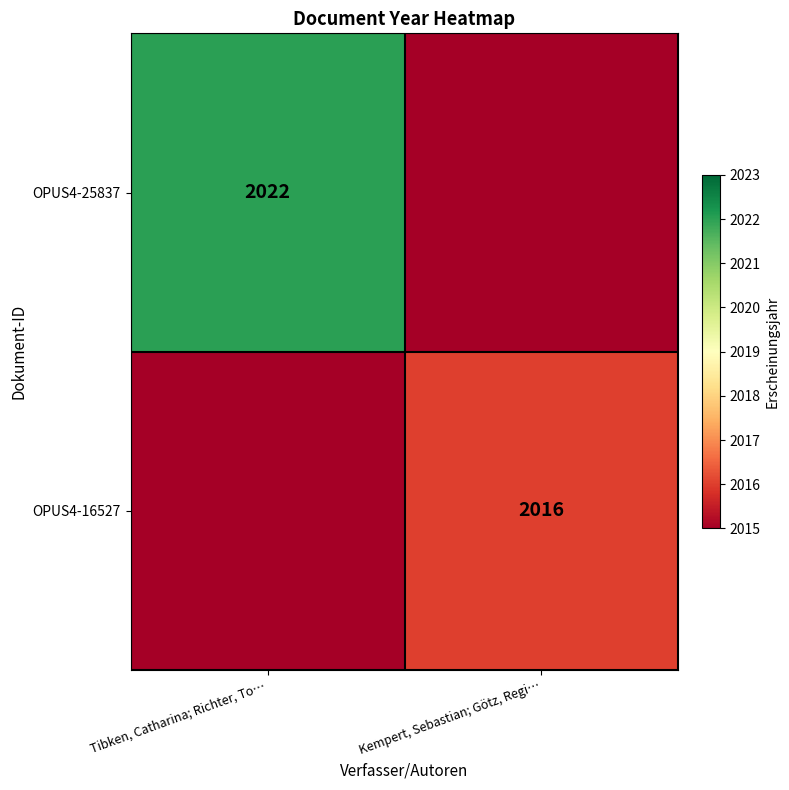

What is the total value across all series at Kempert, Sebastian; Götz, Regi…?

4031